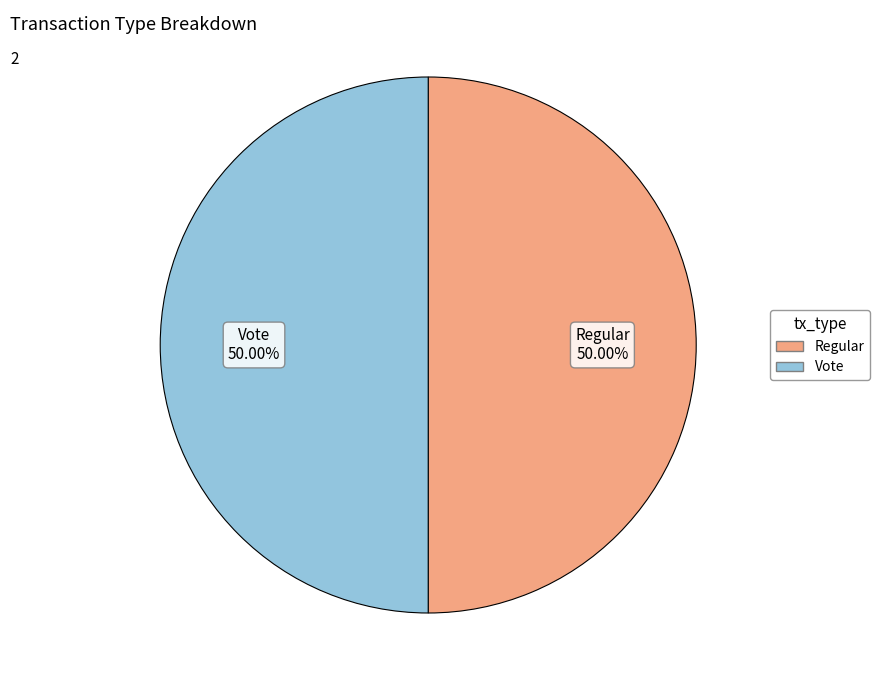

How many segments does this pie chart have?

2